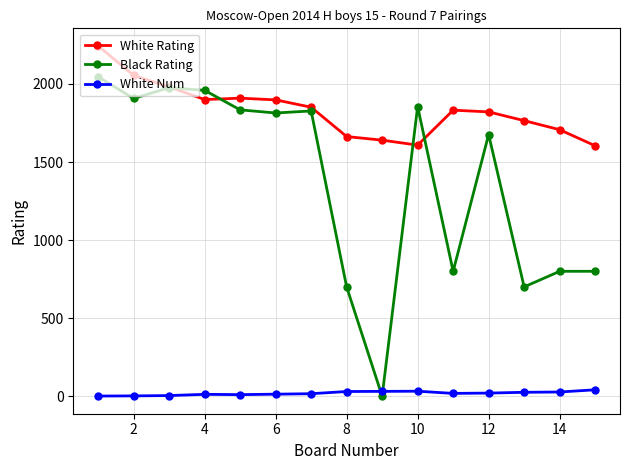

Which series has the largest total across all categories?

White Rating